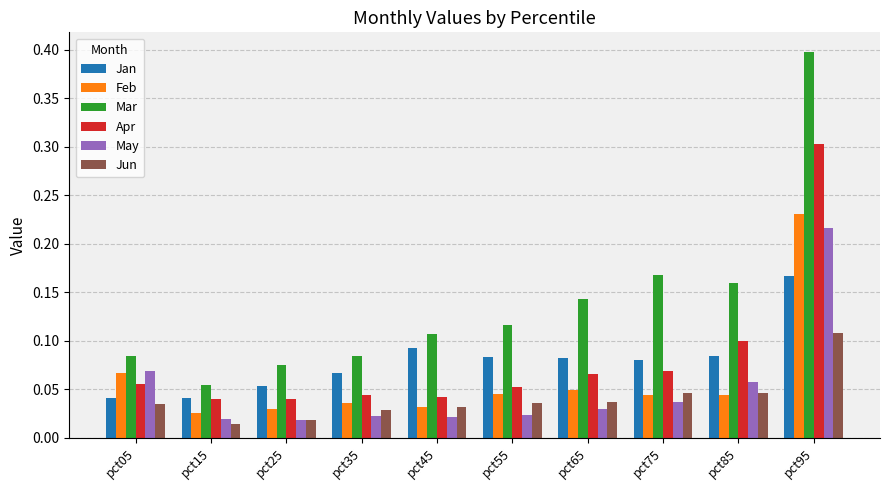

The value of May at pct95 is 0.4. True or false?

False